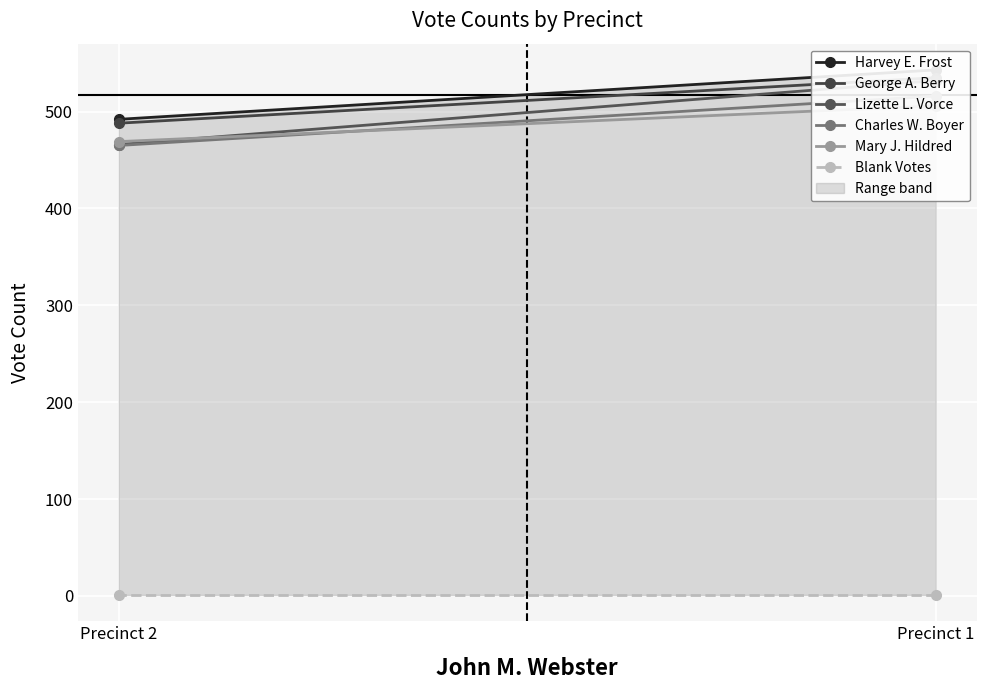

At Precinct 2, list the series in order from smallest to largest.

Blank Votes, Charles W. Boyer, Lizette L. Vorce, Mary J. Hildred, George A. Berry, Harvey E. Frost